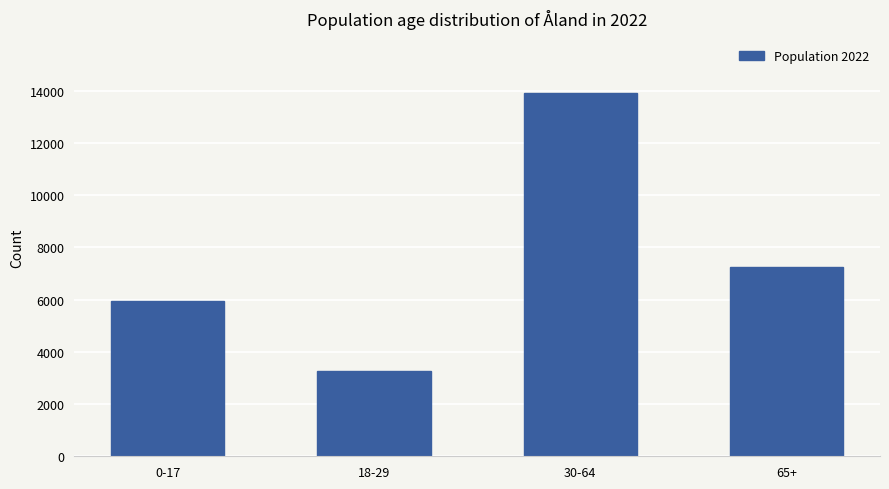

Reading right to left, transcribe all the data shown in this chart.

7240	13904	3261	5954